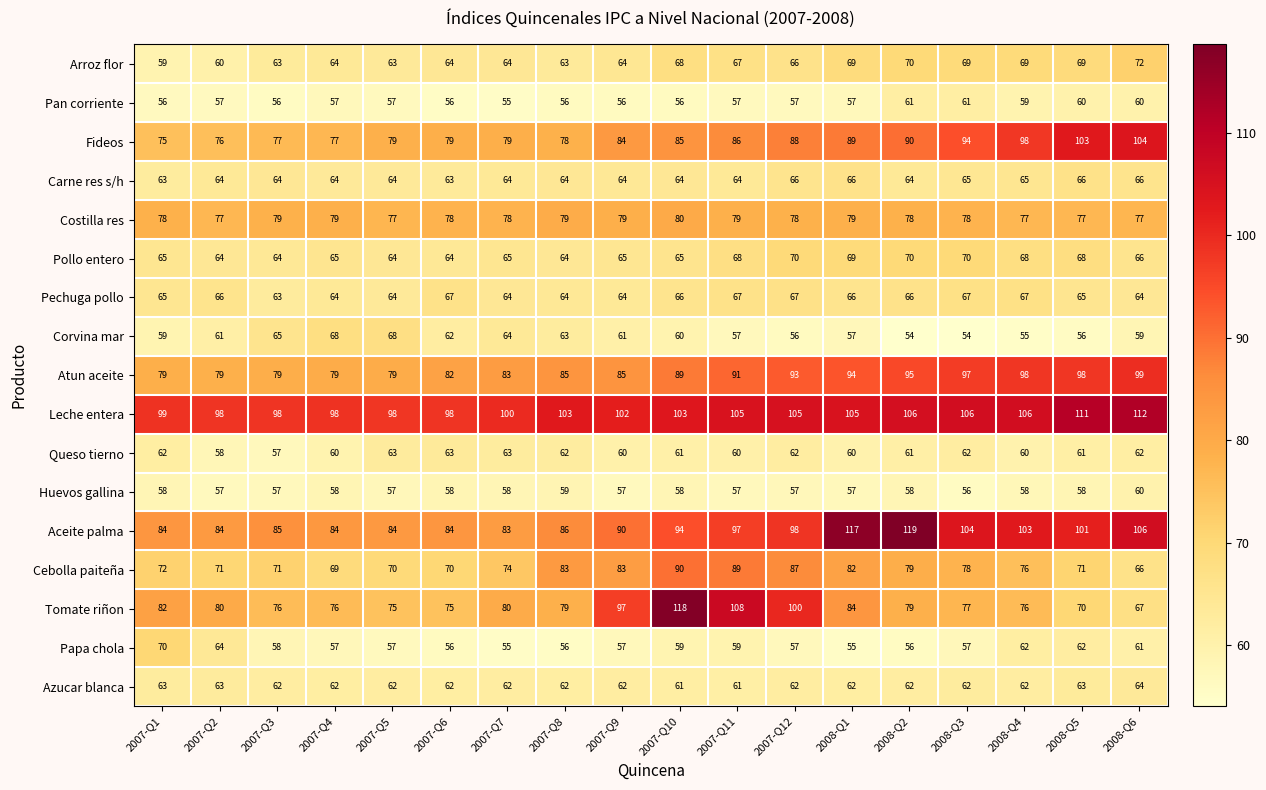

What is the average value of the Azucar blanca series?

62